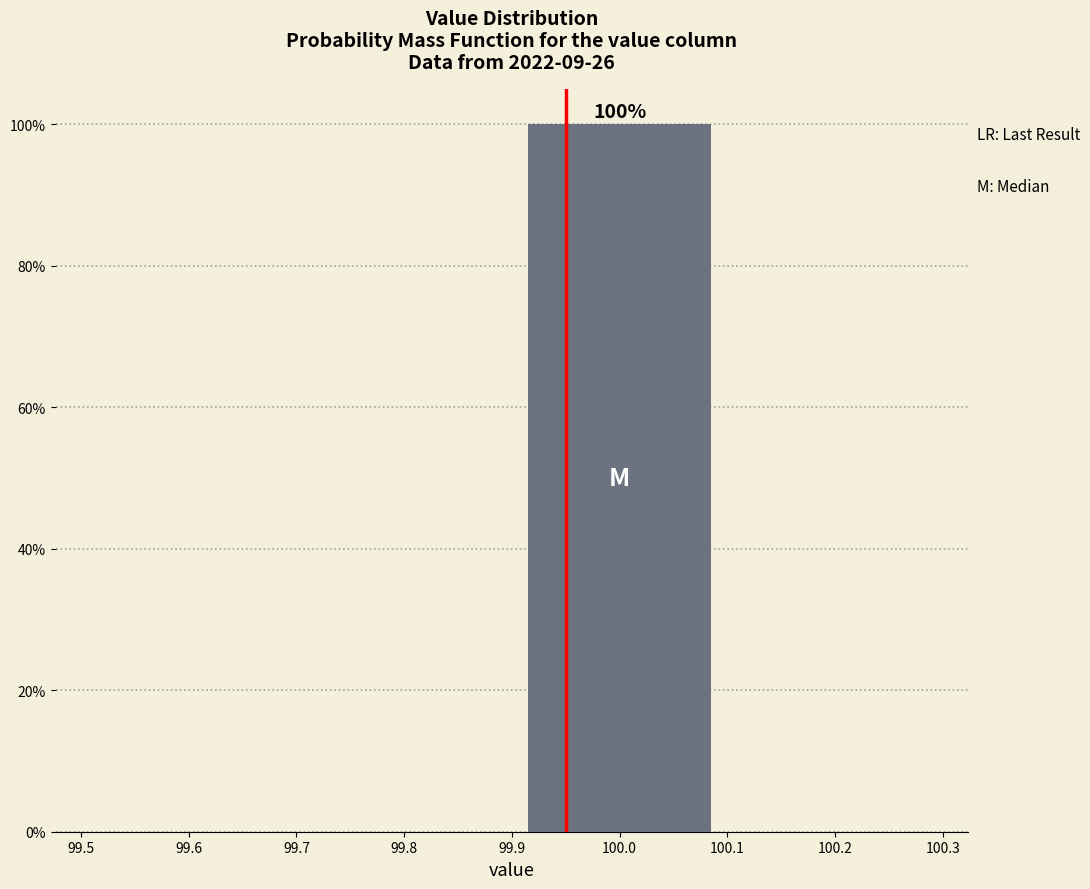

Over which range of the x-axis is the bar tallest?

99.9 to 100.1